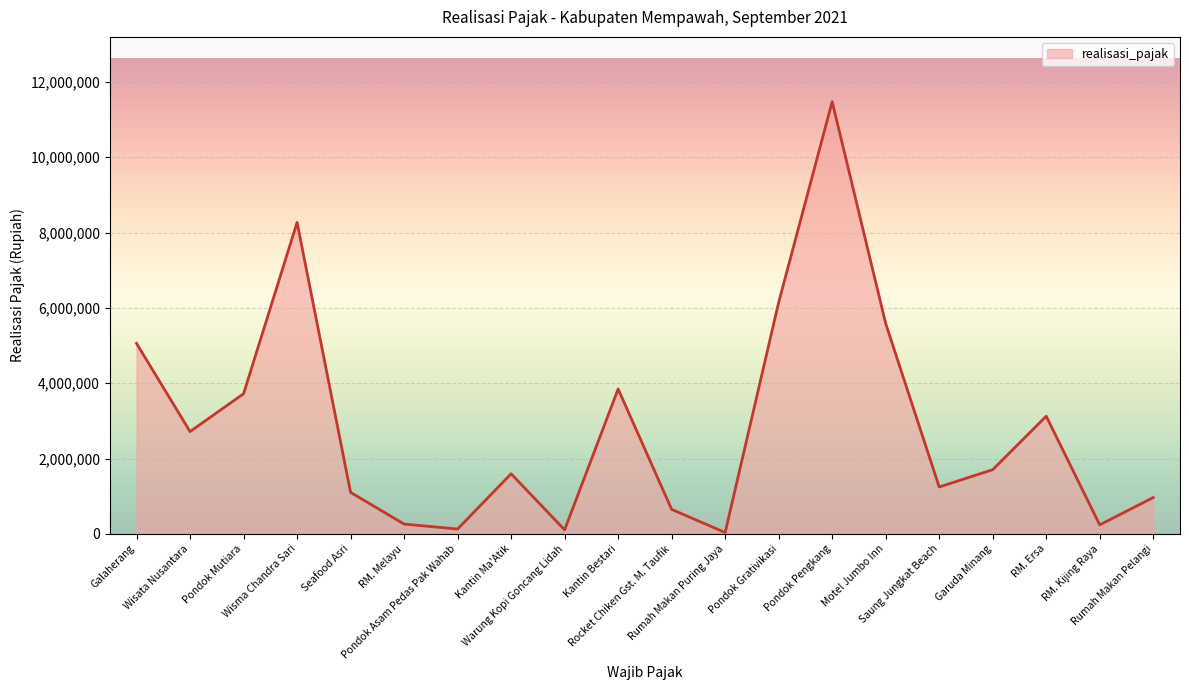

What is the minimum value shown in the chart?

35700